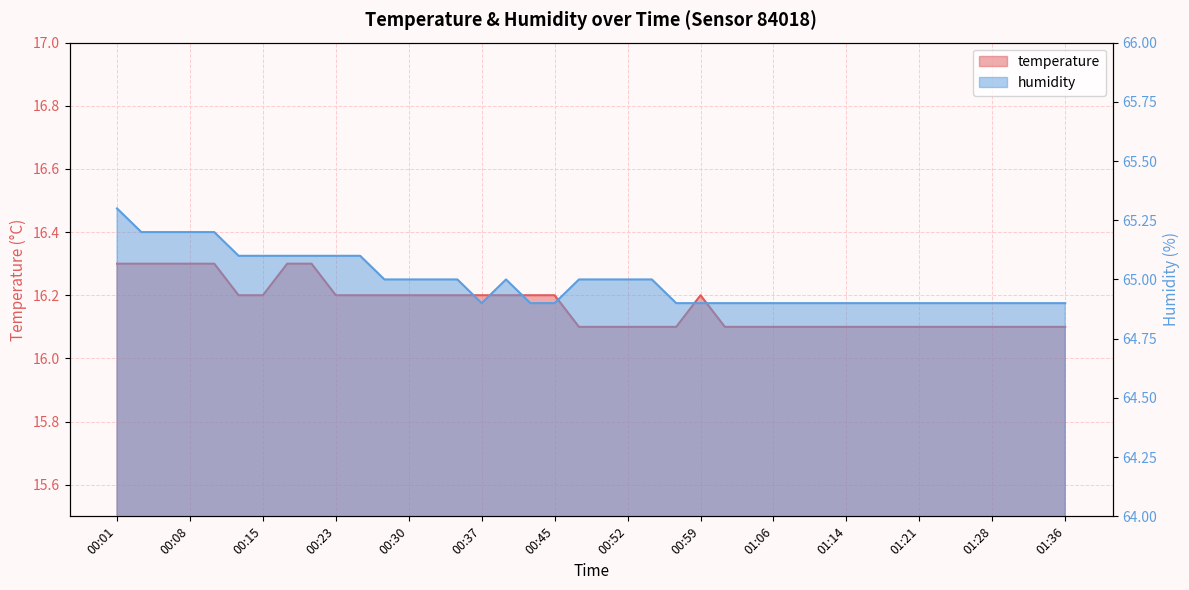

How many humidity values are between 64 and 65?

29